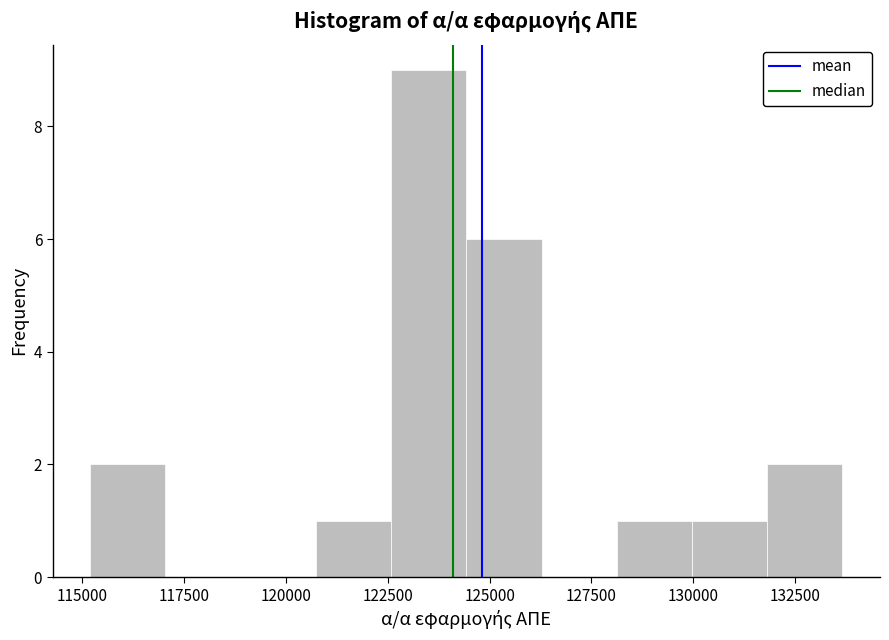

Read against the x-axis, roughly where is the centre of the tallest bar?

123500